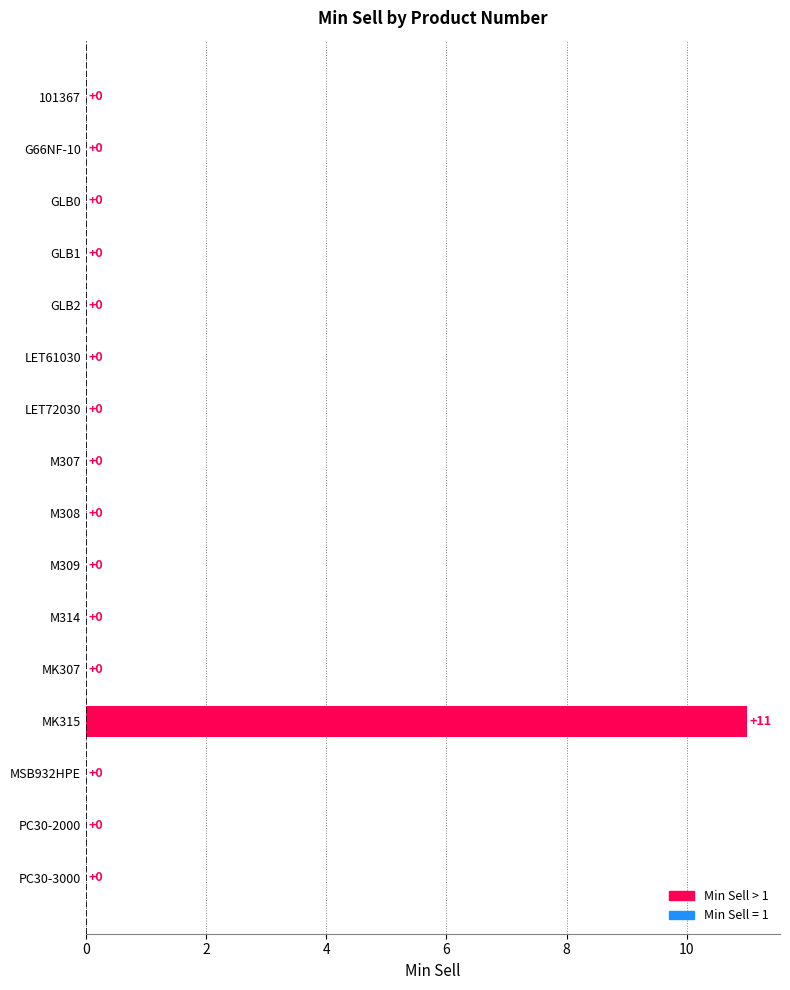

True or false: the data shows 0 at LET61030.

True